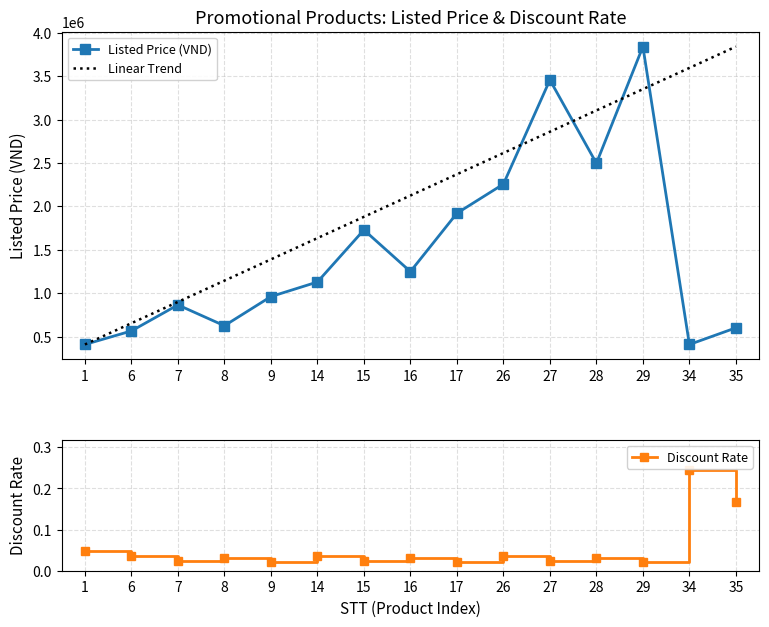

Rank the categories by Linear Trend value from highest to lowest.

35, 34, 29, 28, 27, 26, 17, 16, 15, 14, 9, 8, 7, 6, 1